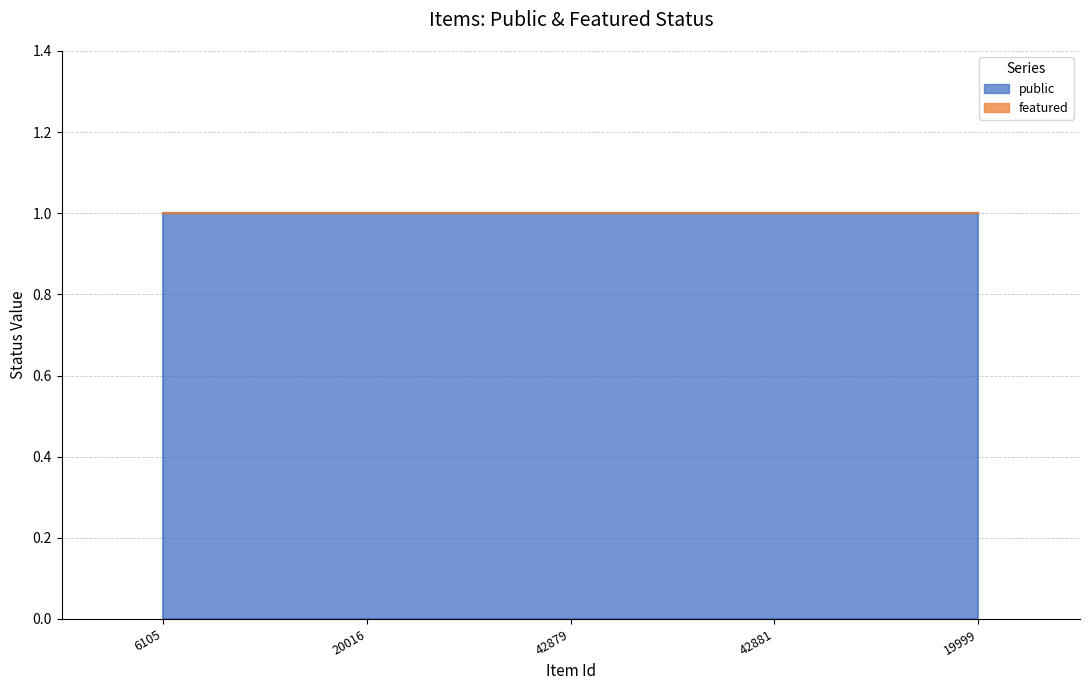

True or false: featured and public cross at least once.

False